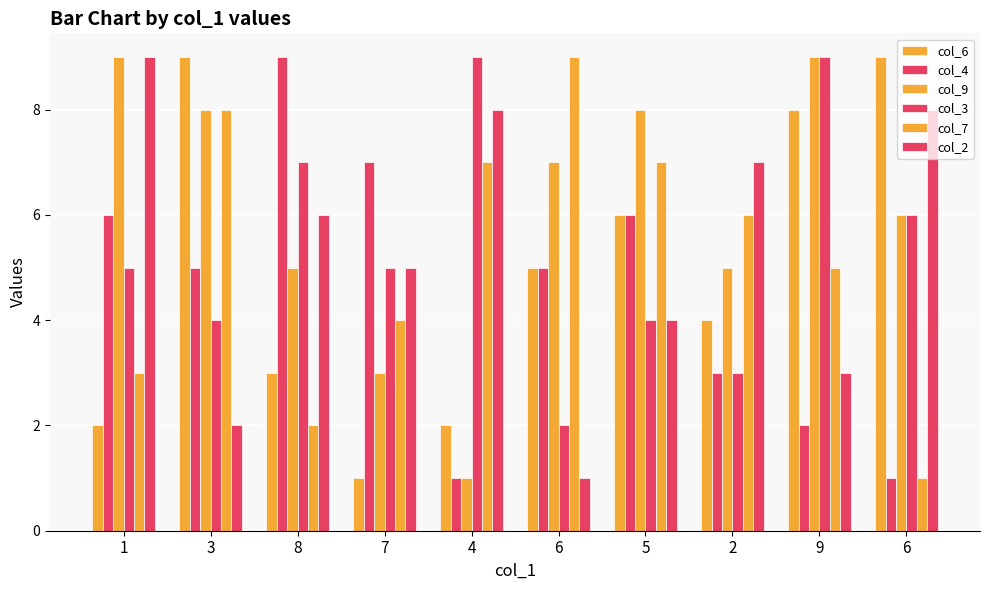

The value of col_3 at 5 is 1. True or false?

False